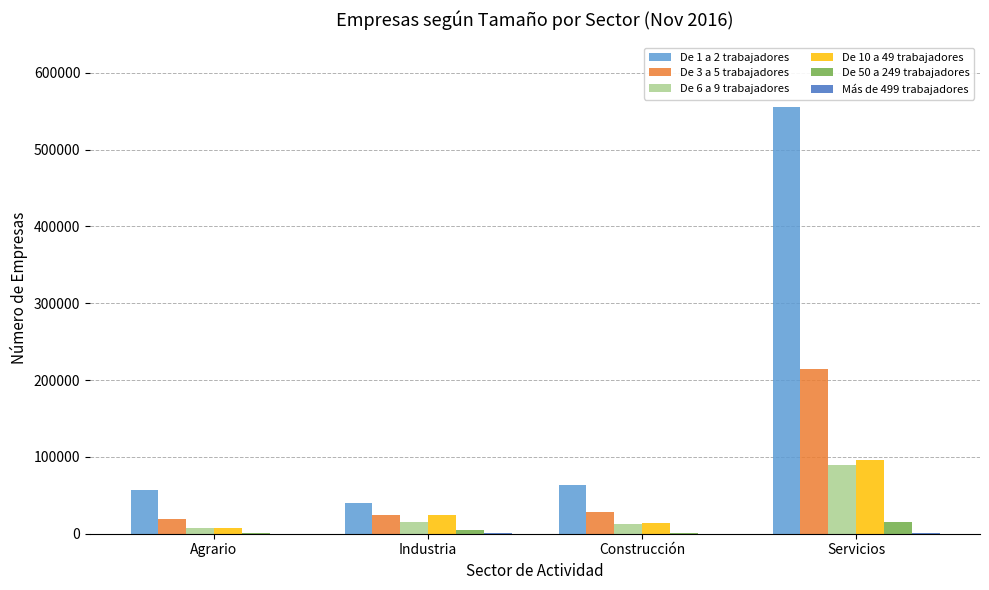

Is it true that De 10 a 49 trabajadores equals 13537 at Construcción?

True